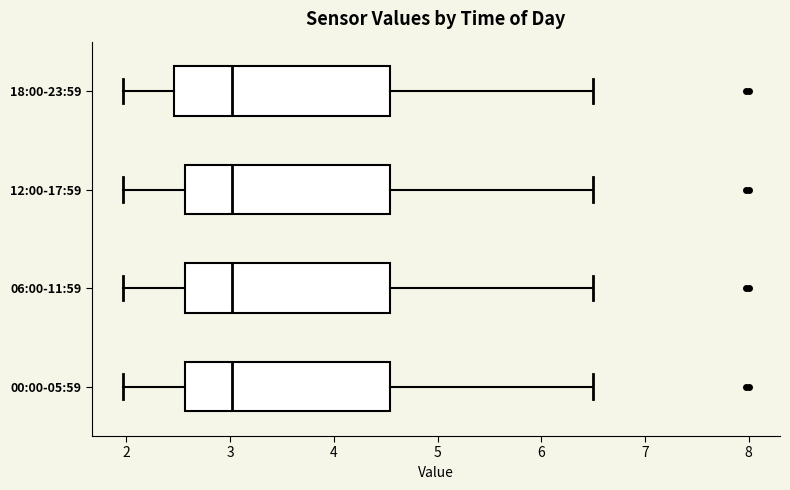

Where does the right whisker of the box for 12:00-17:59 end on the x-axis? The values are not printed on the chart, so give them approximately, as read against the axis.

6.5